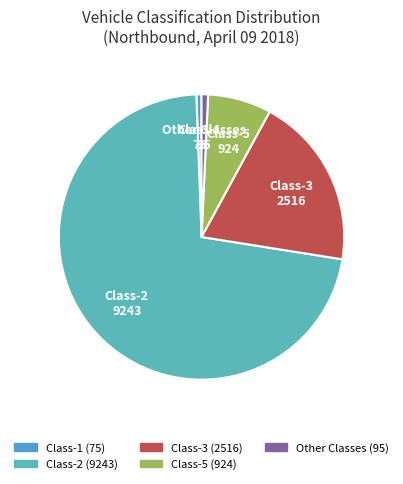

How many segments does this pie chart have?

5